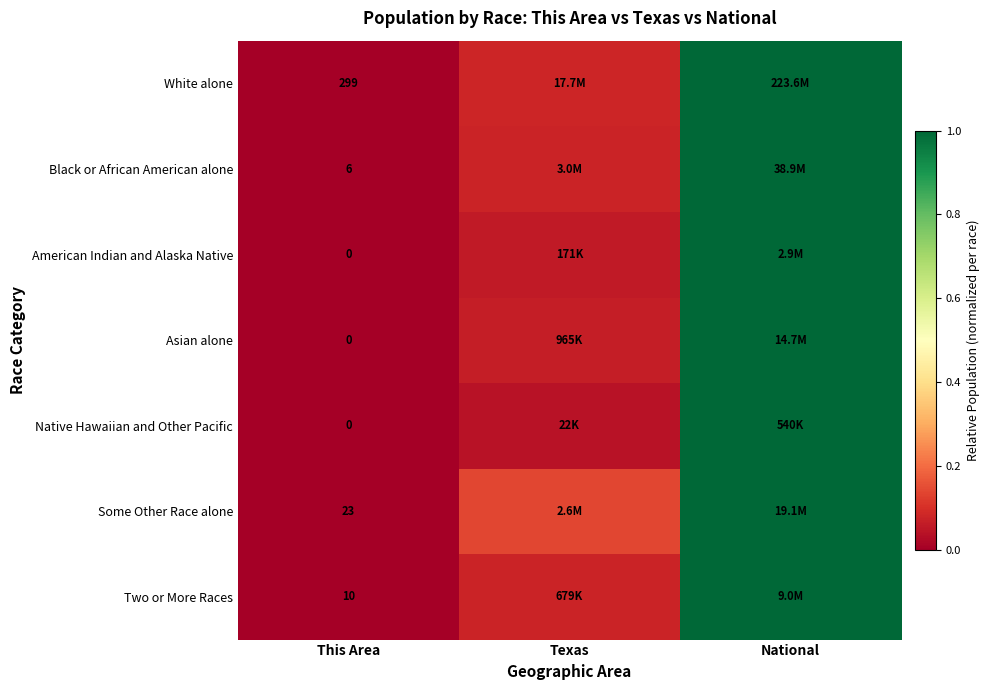

At which label is Some Other Race alone closest to 0?

This Area